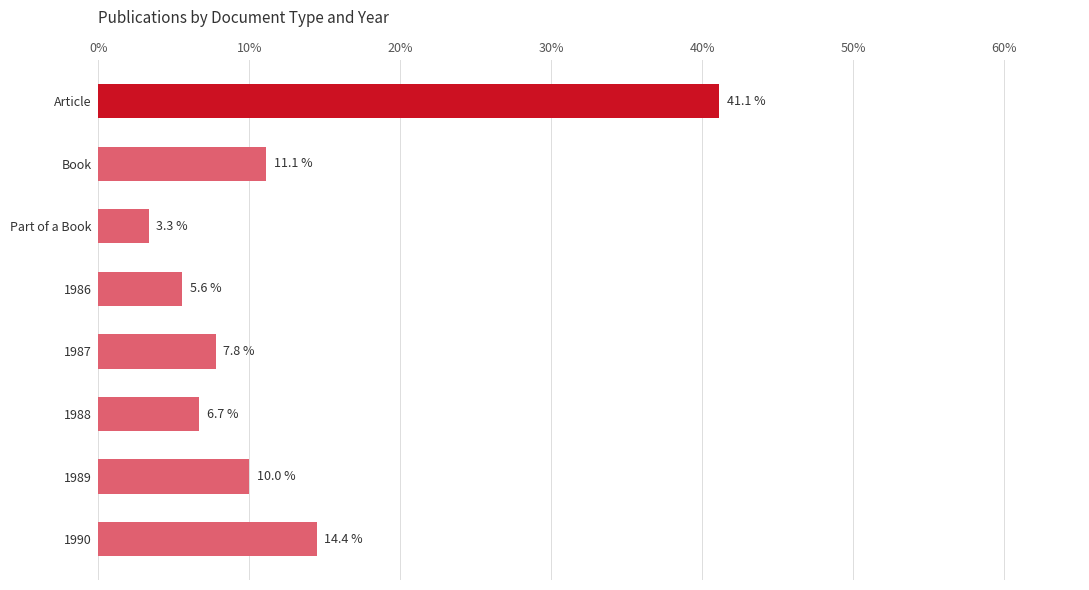

What is the greatest value displayed?

41.1